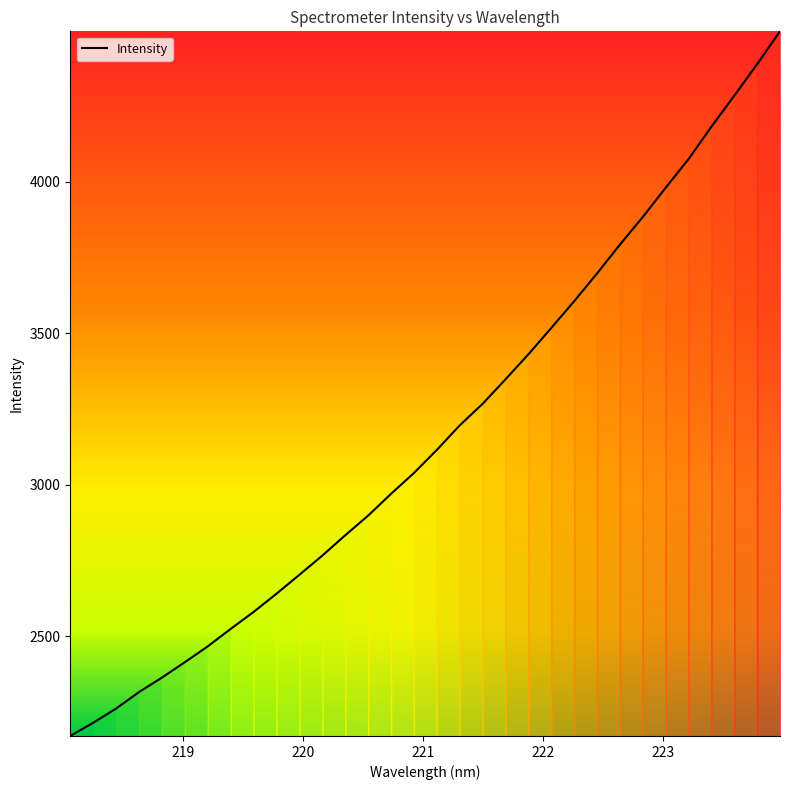

How many lines are shown in the chart?

1